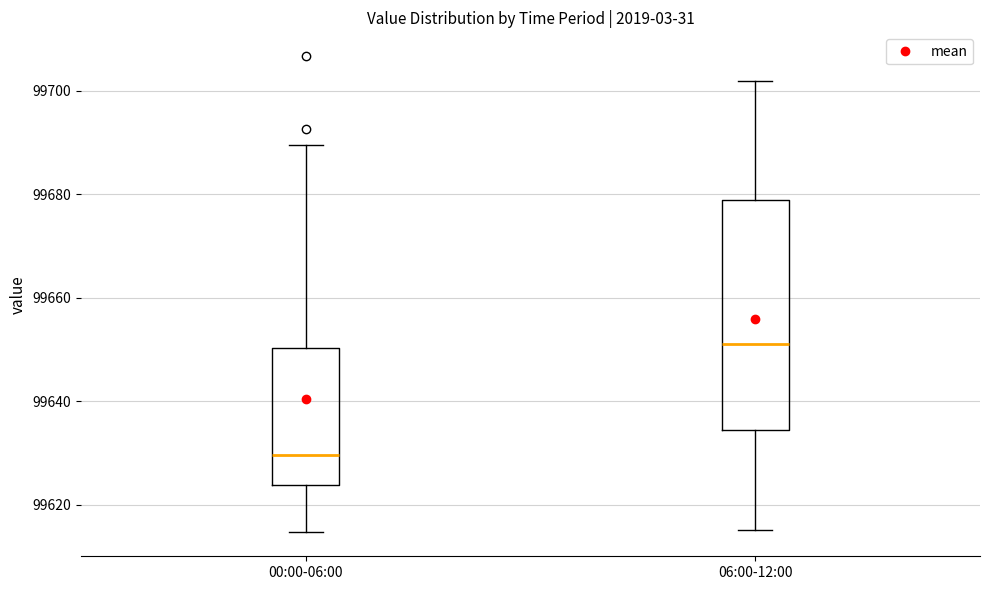

Where does the lower whisker of the box for 06:00-12:00 end on the y-axis? The values are not printed on the chart, so give them approximately, as read against the axis.

99616